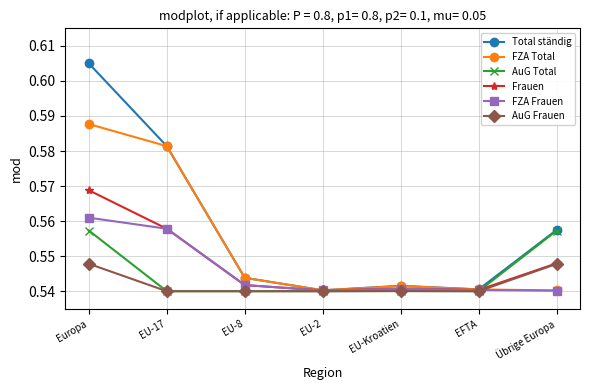

What position from the right is EU-2?

4